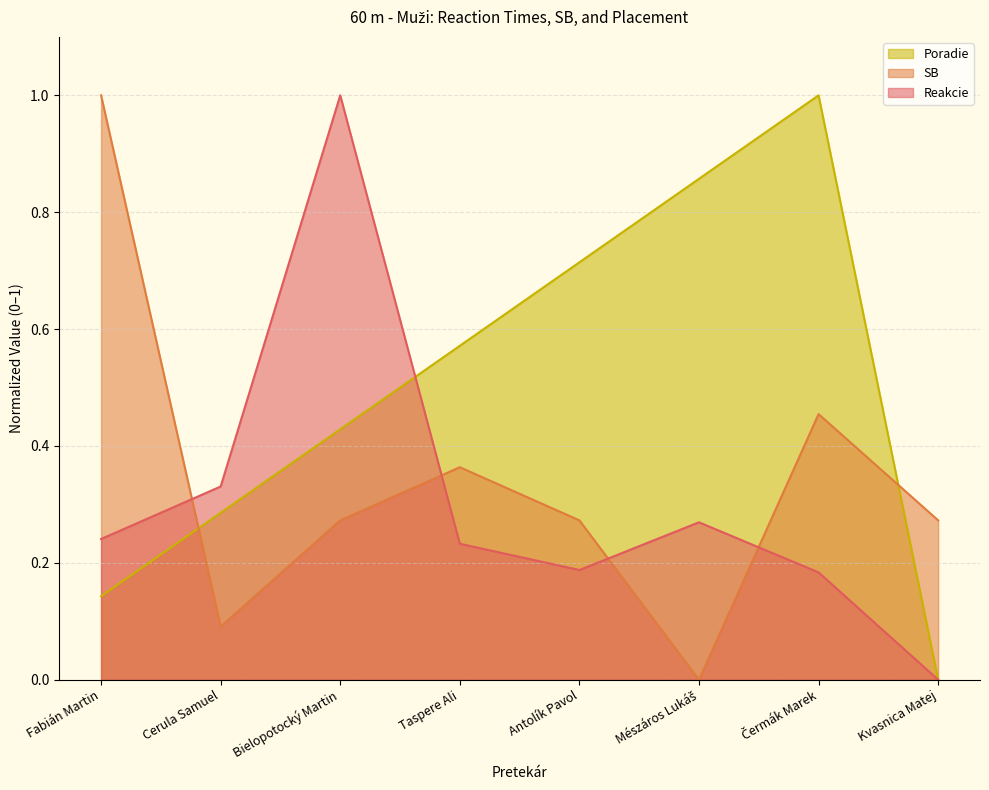

What is the label of the 3rd point from the left?

Bielopotocký Martin